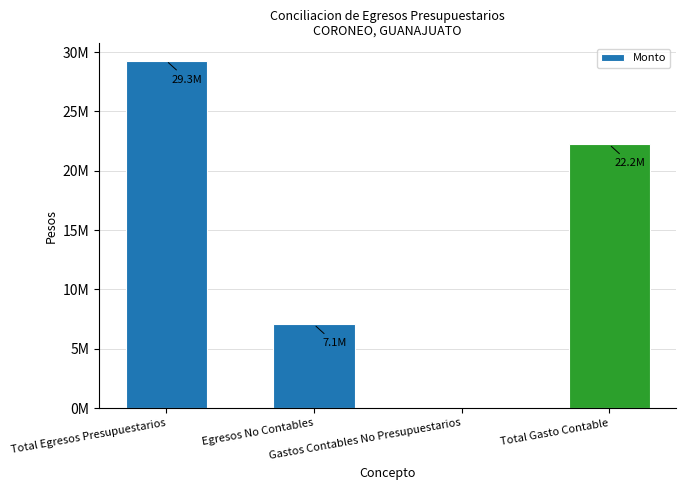

What is the value of the 2nd bar from the left?

7057336.1